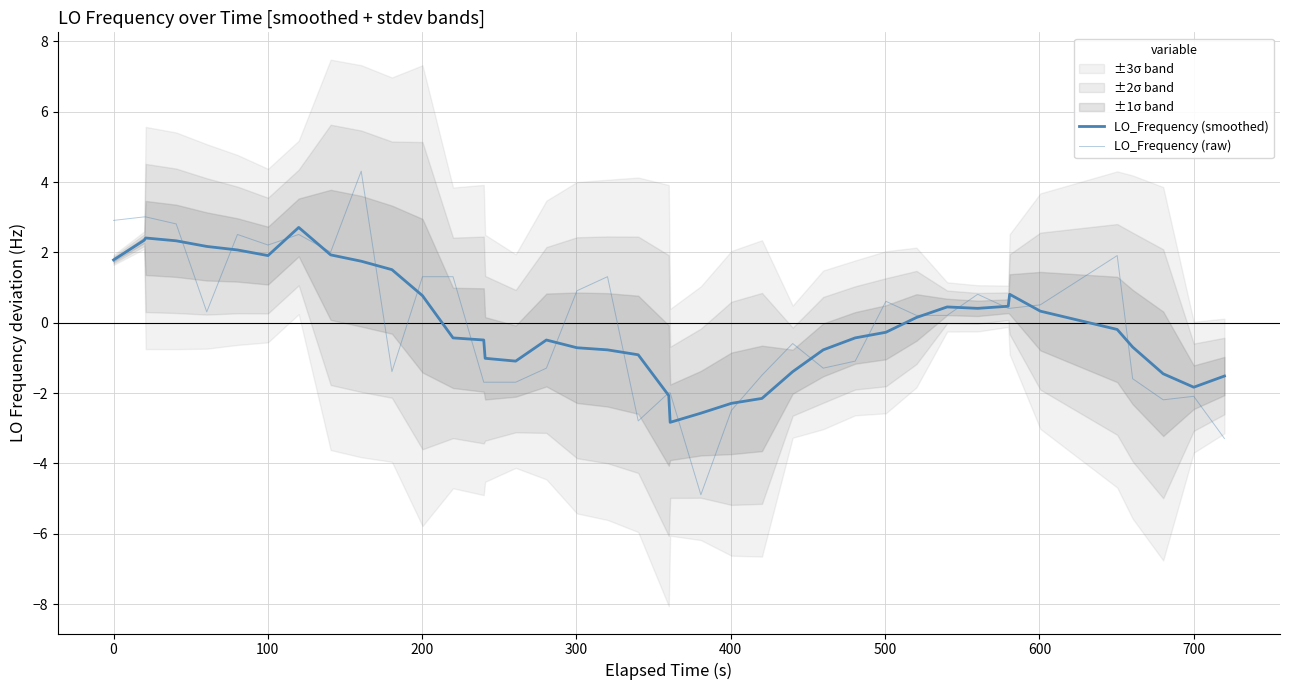

What is the greatest value displayed?

4.3